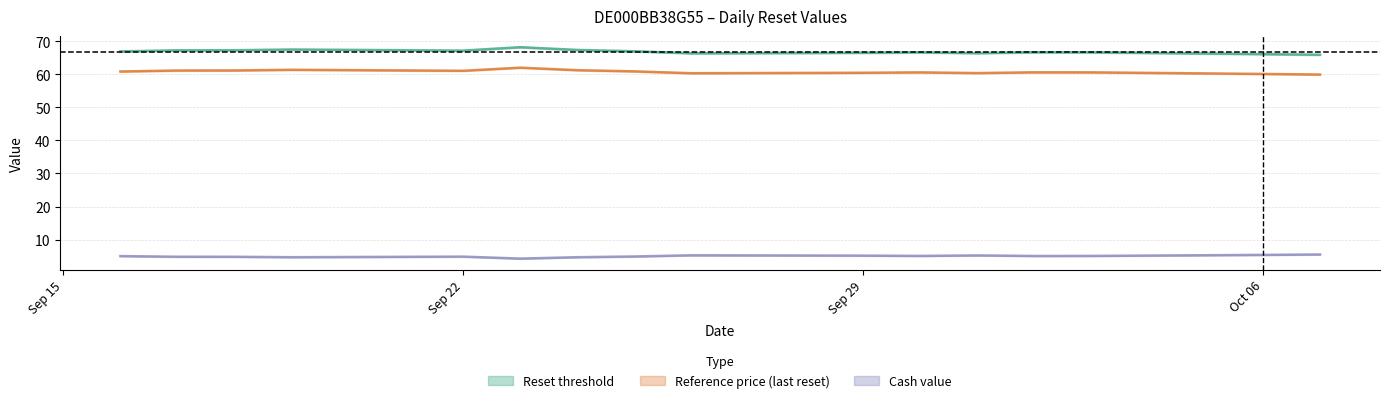

True or false: Reference price and Cash value intersect in this chart.

False